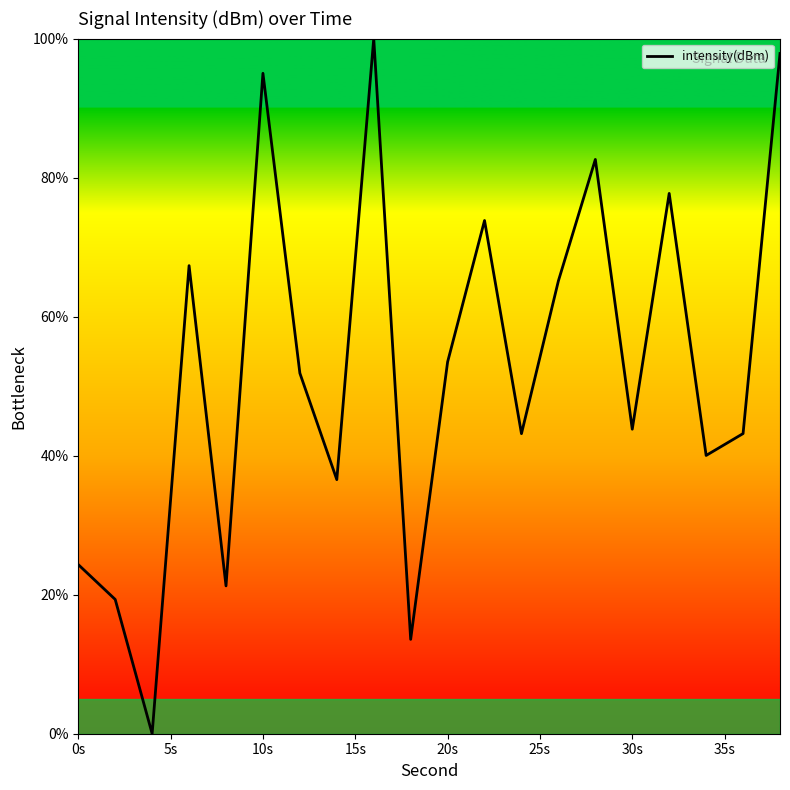

What is the difference between the maximum and minimum values?

100.0